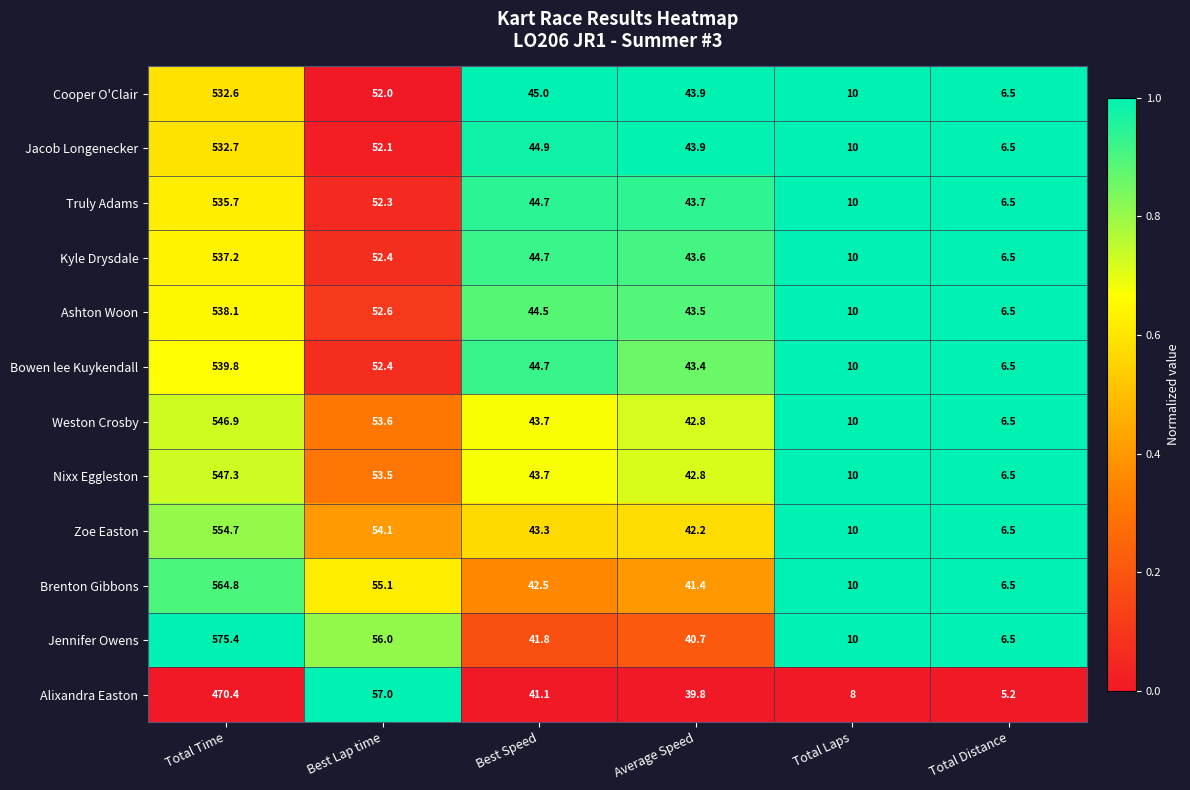

What is the difference between the Alixandra Easton values at Total Time and Total Laps?

462.4